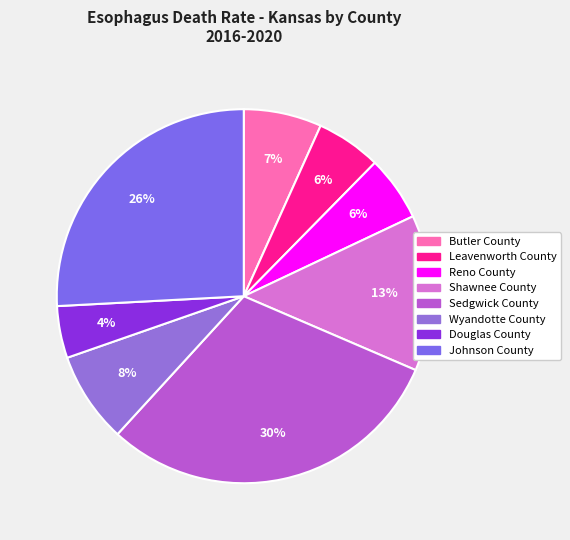

To the nearest percent, what percentage of the pie is Douglas County?

4%